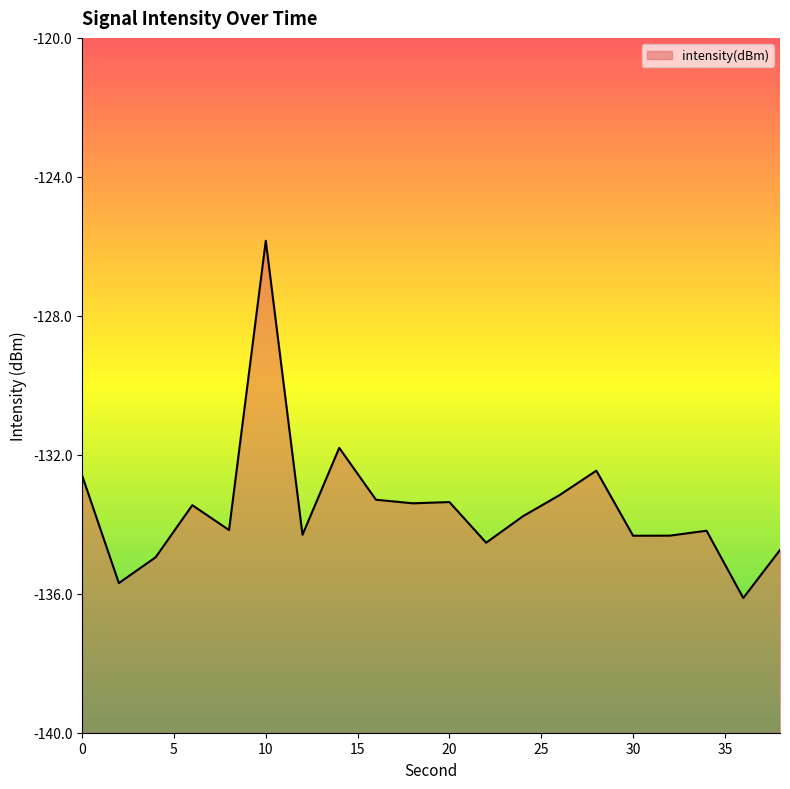

True or false: there are more than 2 points higher than both neighbors.

True